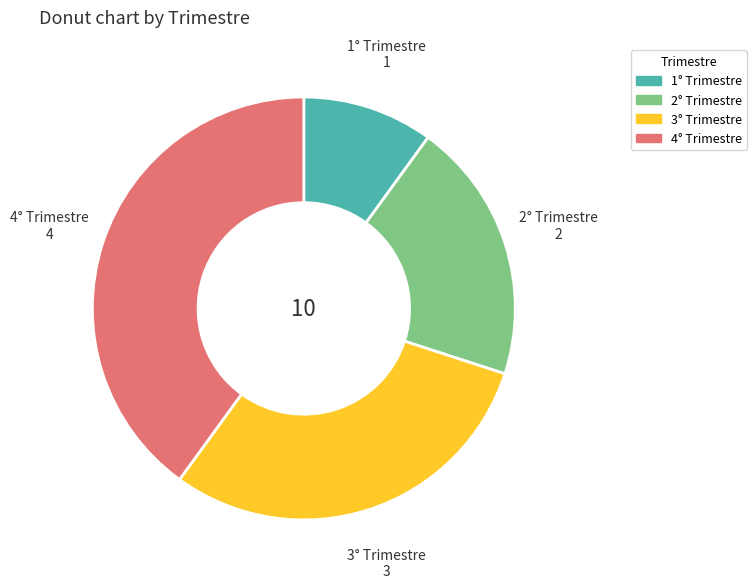

How many slices are in this pie chart?

4